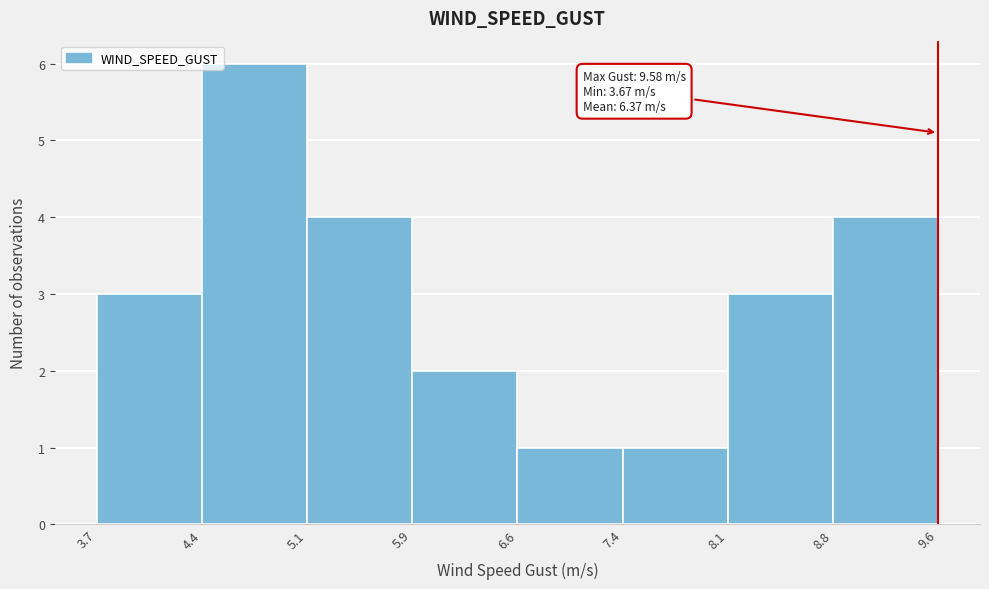

Over which range of the x-axis is the bar tallest?

4.4 to 5.1